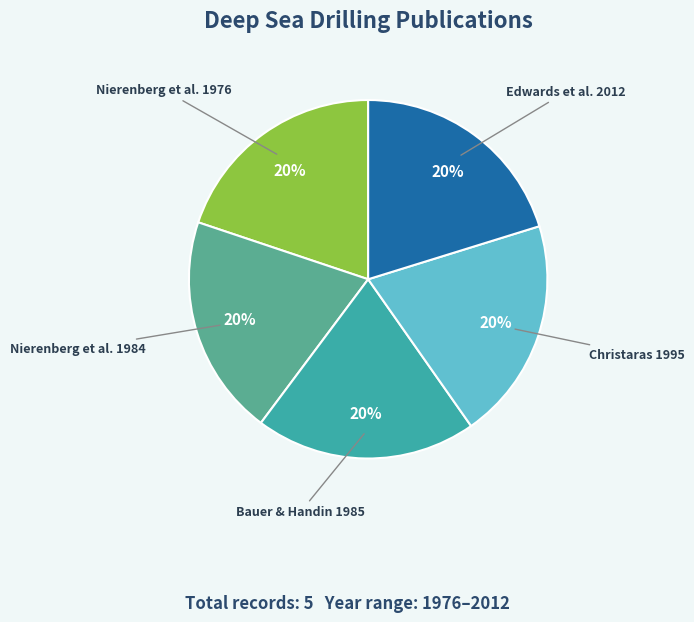

Is Nierenberg et al. 1976 the majority of the pie?

No